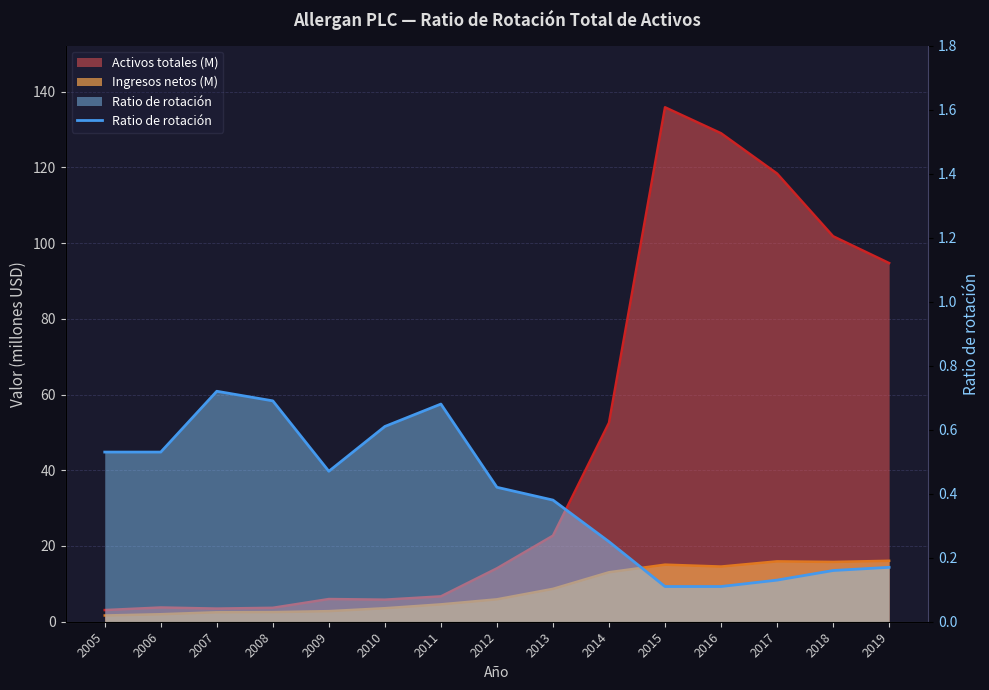

At which label is the value closest to 0?

2015